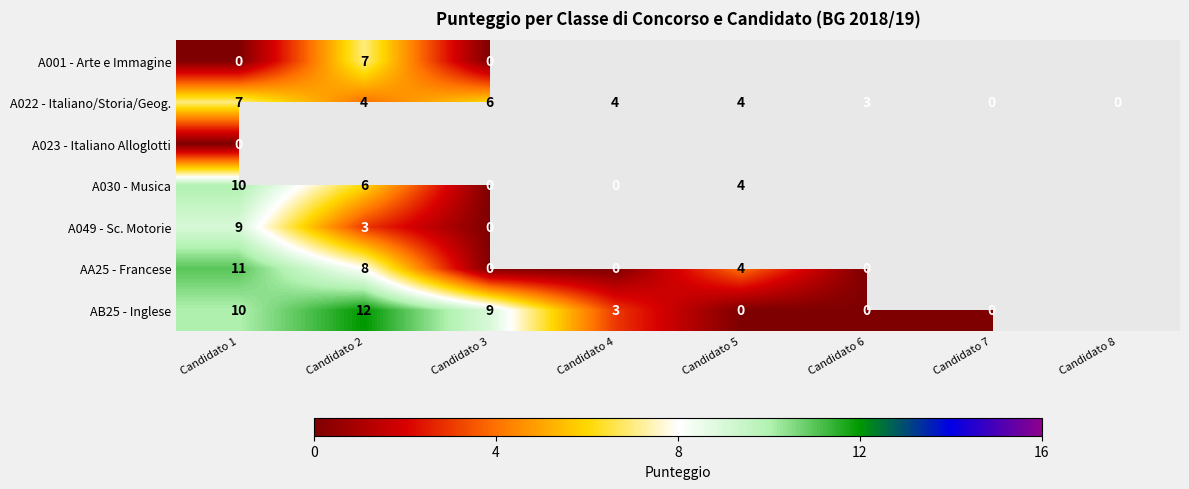

True or false: A001 - Arte e Immagine has a value of 2 at Candidato 2.

False